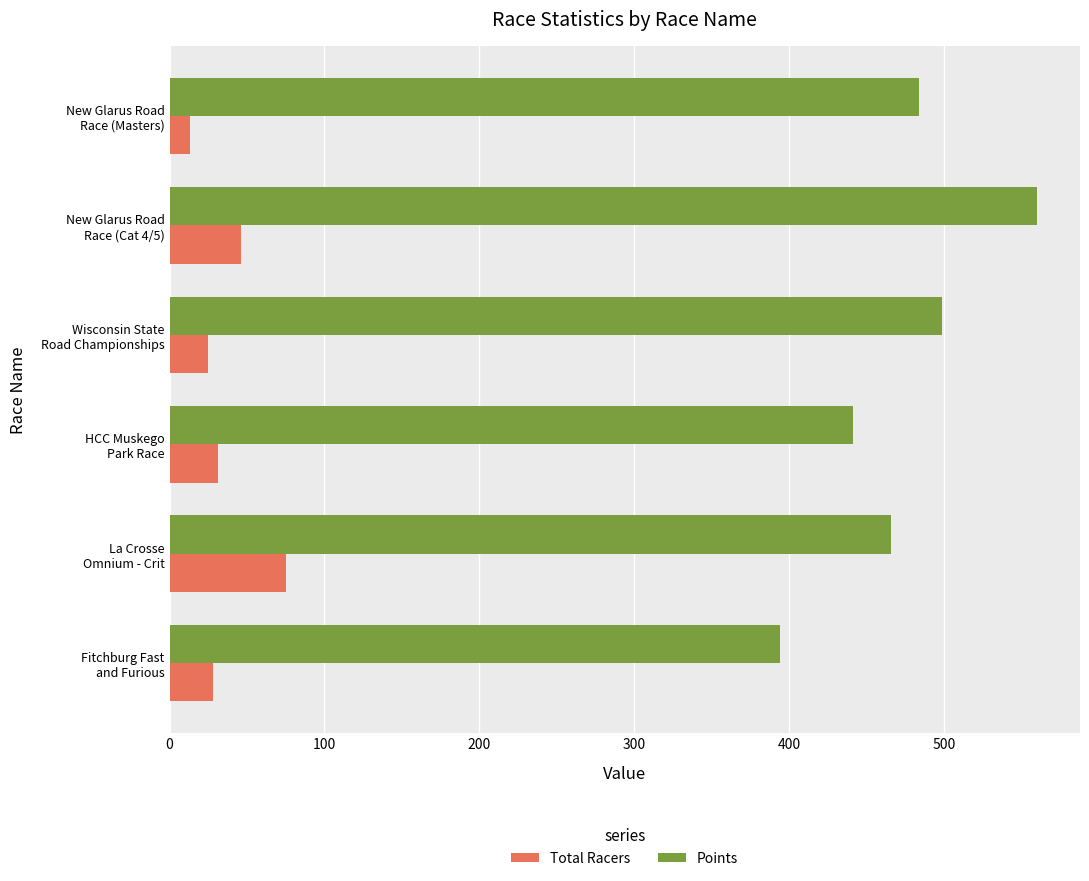

Which series has the widest spread of values?

Points